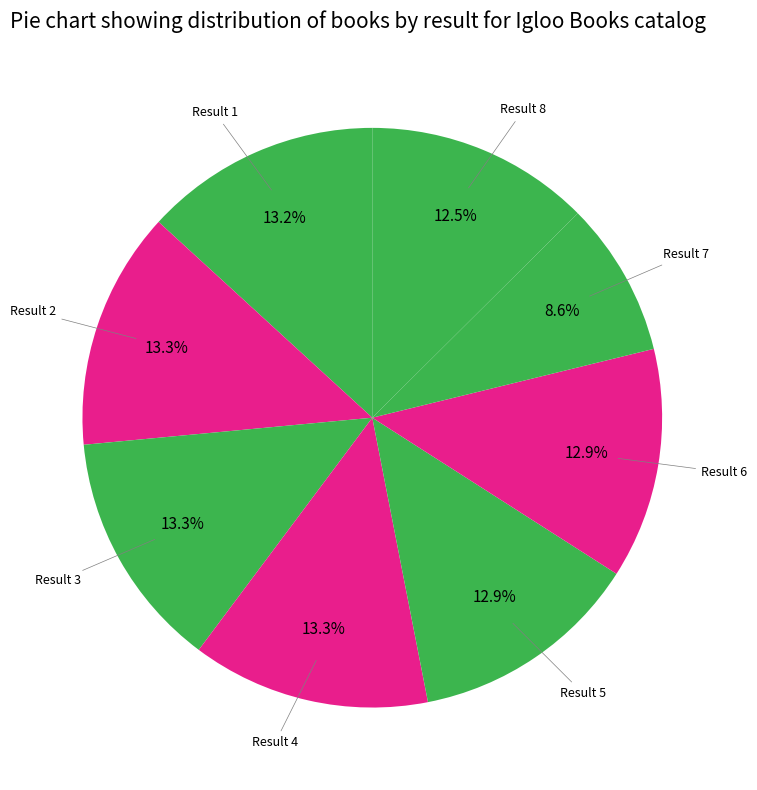

How many slices are in this pie chart?

8